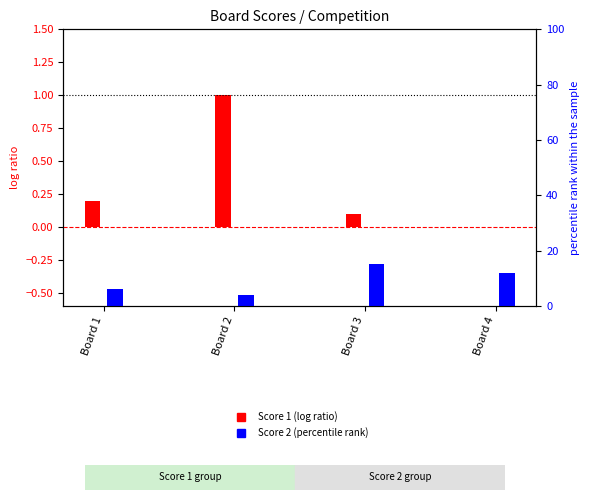

Reading left to right, transcribe all the data shown in this chart.

Score 1: Board 1=0.2	Board 2=1.0	Board 3=0.1	Board 4=0.0
Score 2: Board 1=6.0	Board 2=4.0	Board 3=15.0	Board 4=12.0